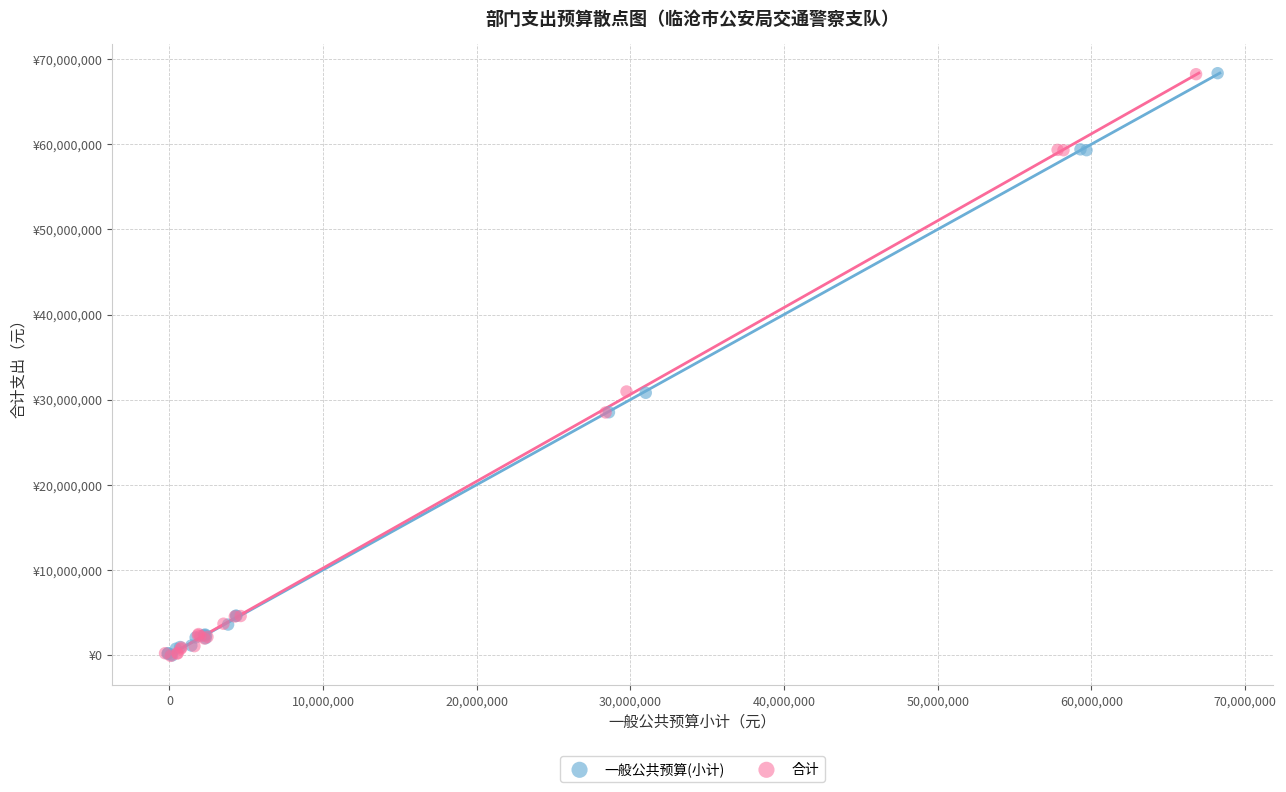

What are all the series names shown in the legend?

一般公共预算(小计), 合计